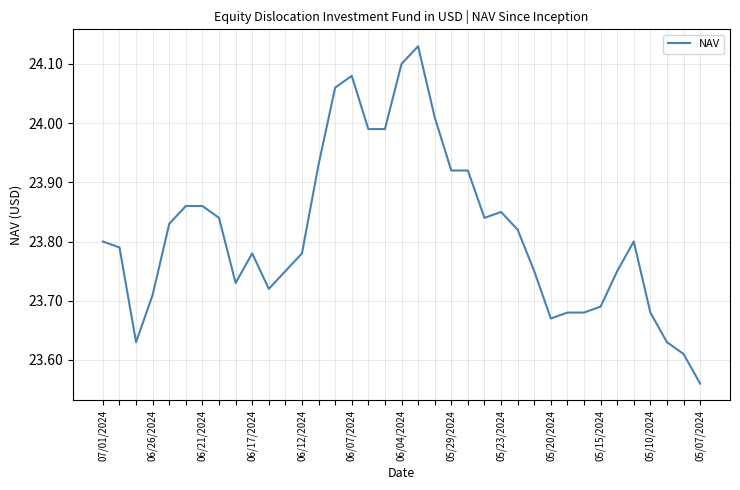

What is the difference between the maximum and minimum values?

0.6